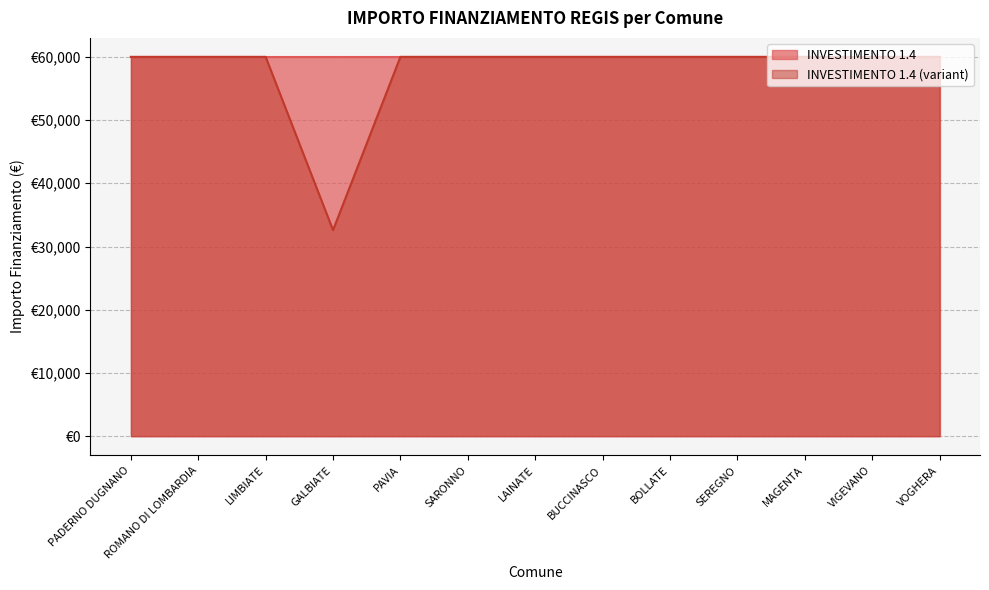

List the labels in order of value, largest first.

PADERNO DUGNANO, ROMANO DI LOMBARDIA, LIMBIATE, PAVIA, SARONNO, LAINATE, BUCCINASCO, BOLLATE, SEREGNO, MAGENTA, VIGEVANO, VOGHERA, GALBIATE